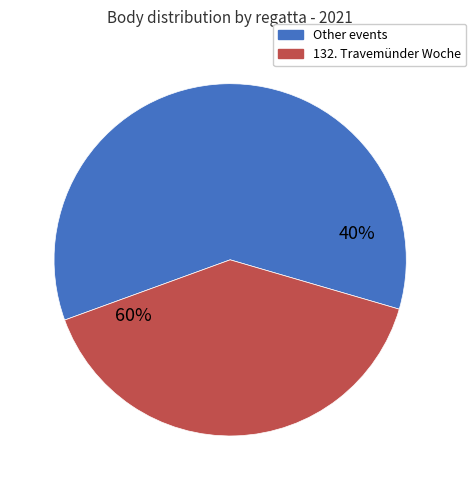

Does 212161 represent more than half of the total?

No